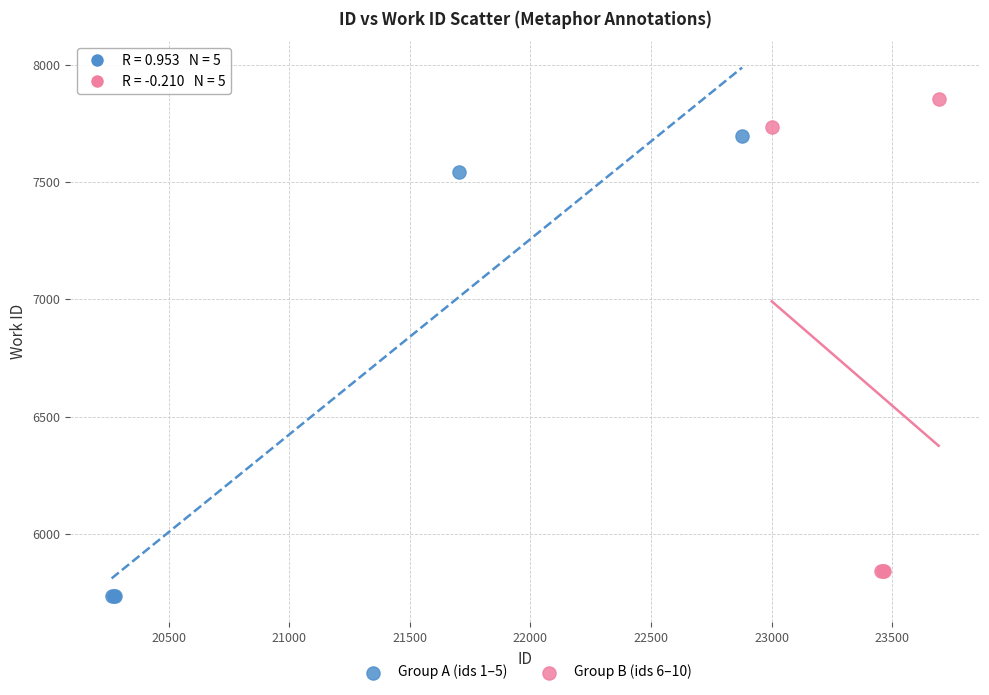

Which series has the largest Y range (max minus min)?

Group B (ids 6–10)